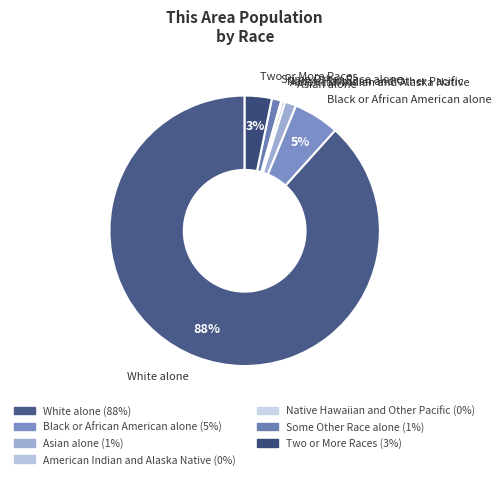

How many slices are in this pie chart?

7